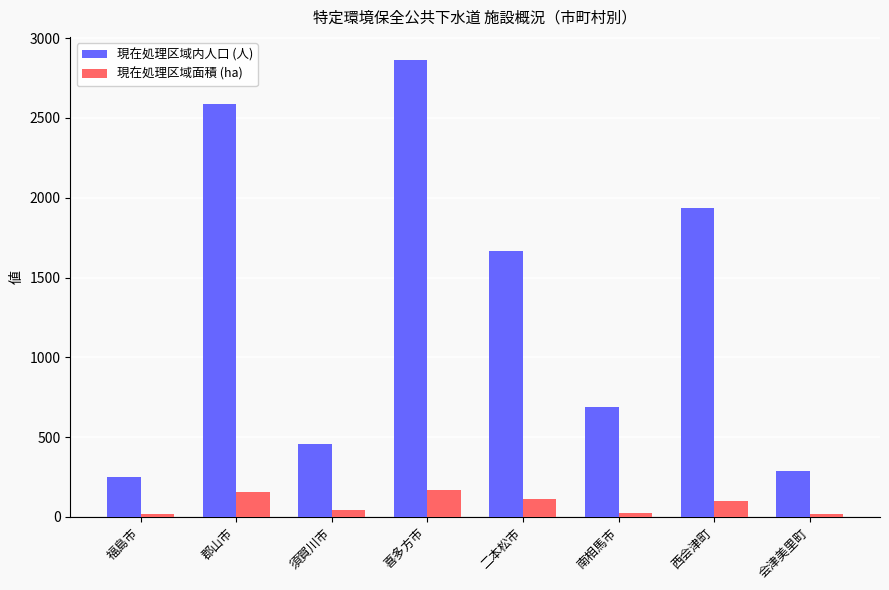

Which category has the highest value in the 現在処理区域内人口 (人) series?

喜多方市